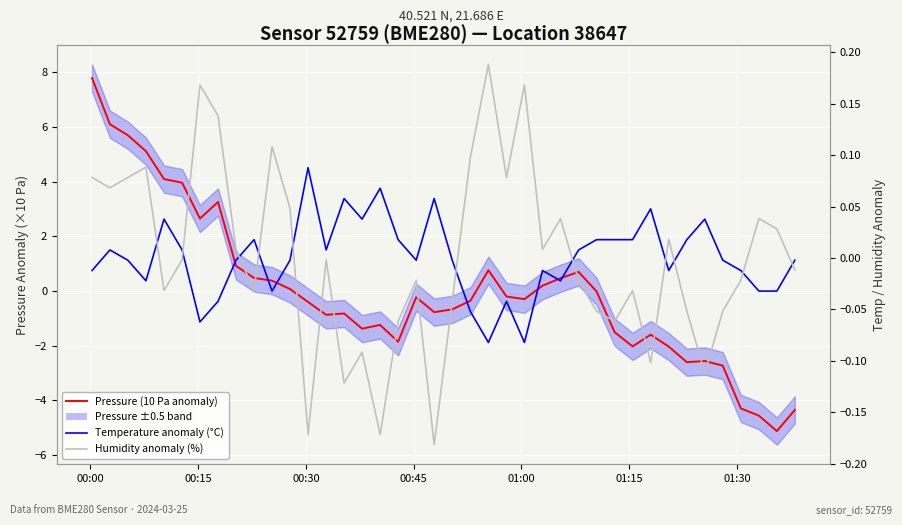

True or false: Temperature anomaly (°C) and Humidity anomaly (%) cross at least once.

True